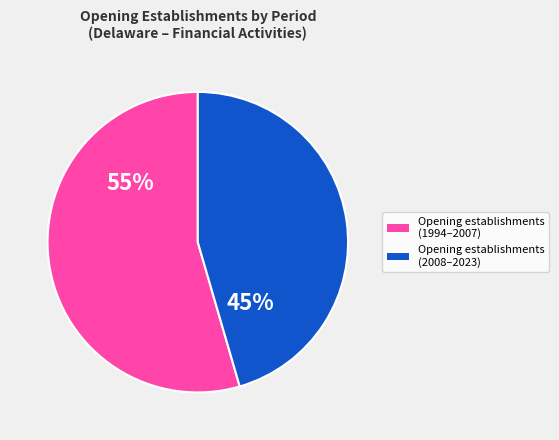

To the nearest percent, what is the average slice percentage?

50%